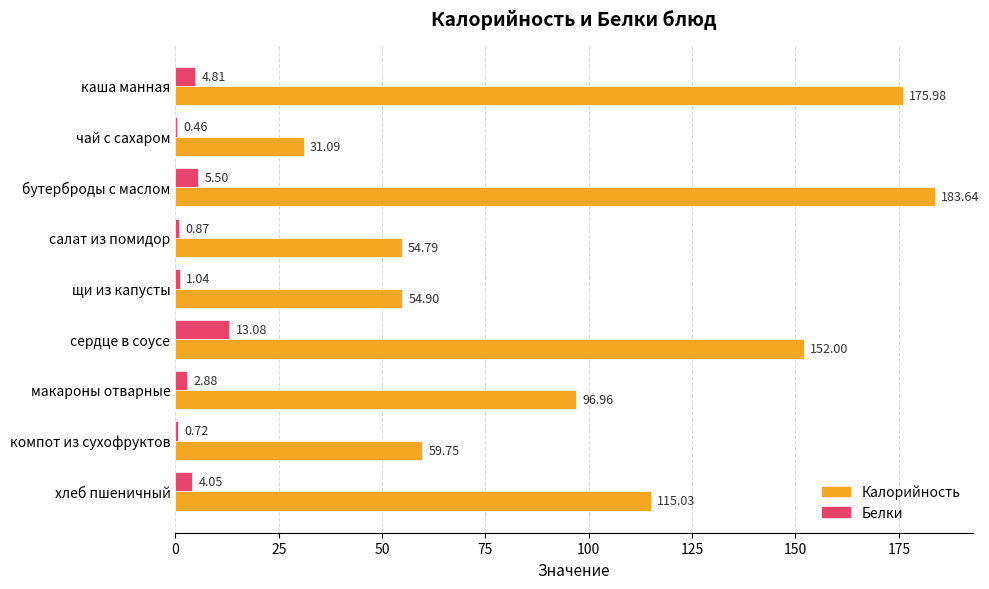

What is the total value across all series at макароны отварные?

99.8